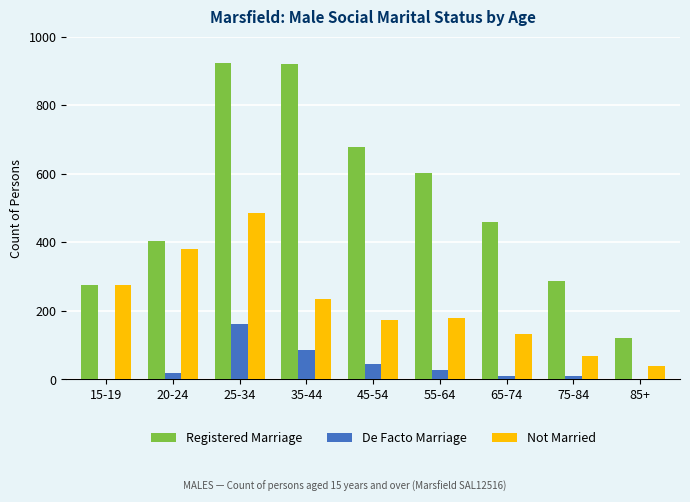

At which label does Registered Marriage first exceed 460?

25-34